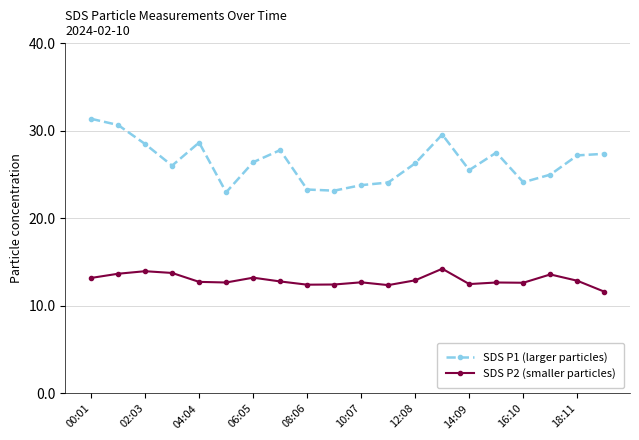

Is this an area chart (filled region under the line)?

No